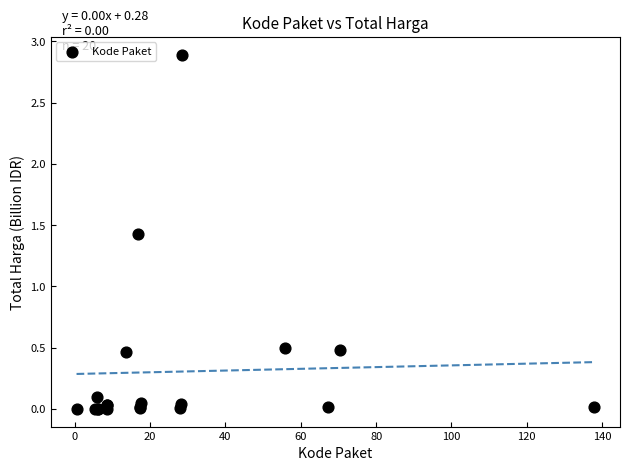

What Y value in the scatter plot is closest to 1?

1.4